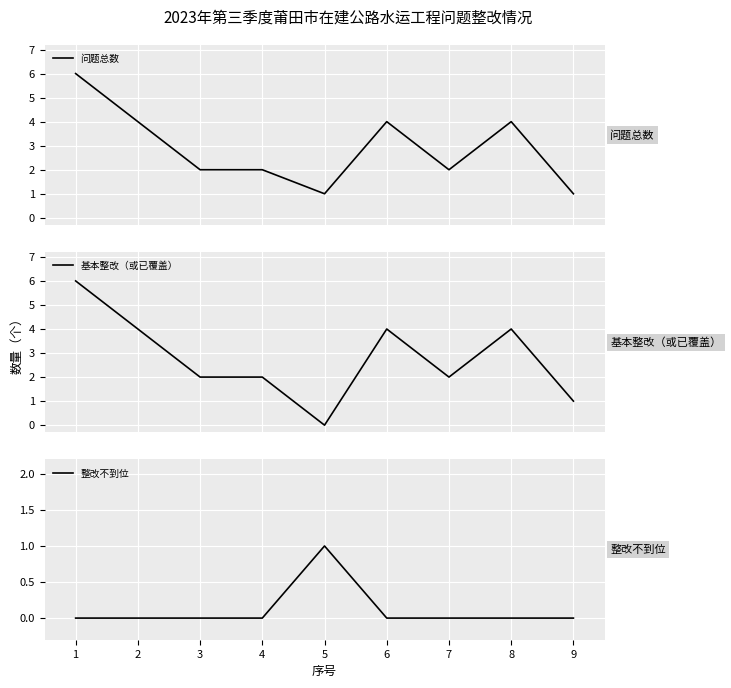

At which category does 基本整改（或已覆盖） reach its first local valley?

5